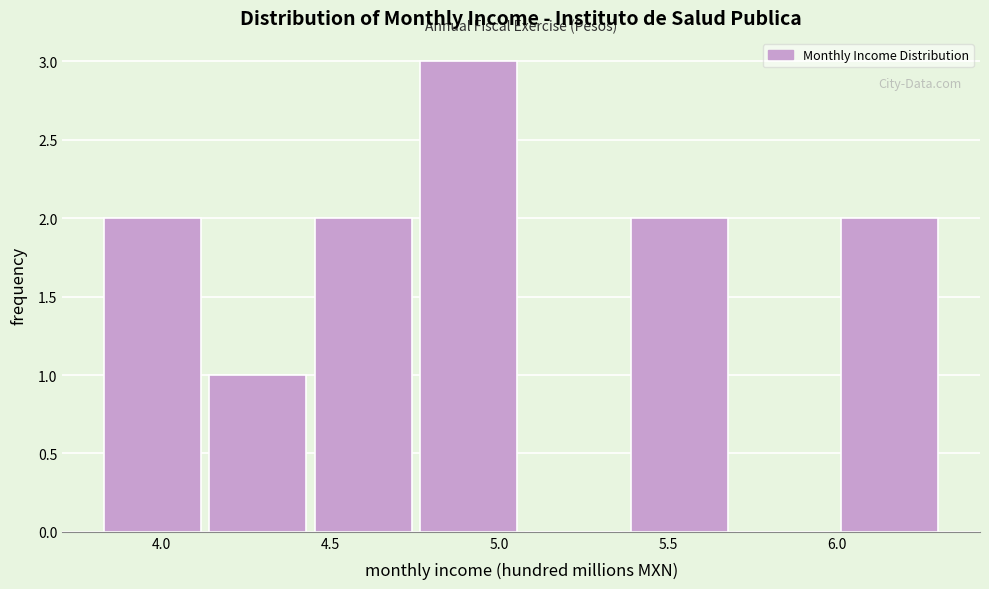

Reading left to right, list every bar in this chart as the range it spans on the x-axis followed by its height. Neither the bar edges nor the heights are printed on the chart, so give them approximately, as read against the axes.

3.85 to 4.15: 2
4.15 to 4.45: 1
4.45 to 4.75: 2
4.75 to 5.10: 3
5.10 to 5.40: 0
5.40 to 5.70: 2
5.70 to 6.00: 0
6.00 to 6.35: 2